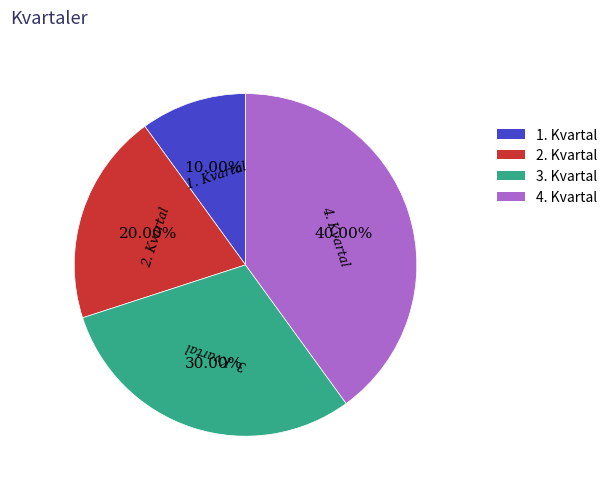

Rank the categories by value from highest to lowest.

4. Kvartal, 3. Kvartal, 2. Kvartal, 1. Kvartal